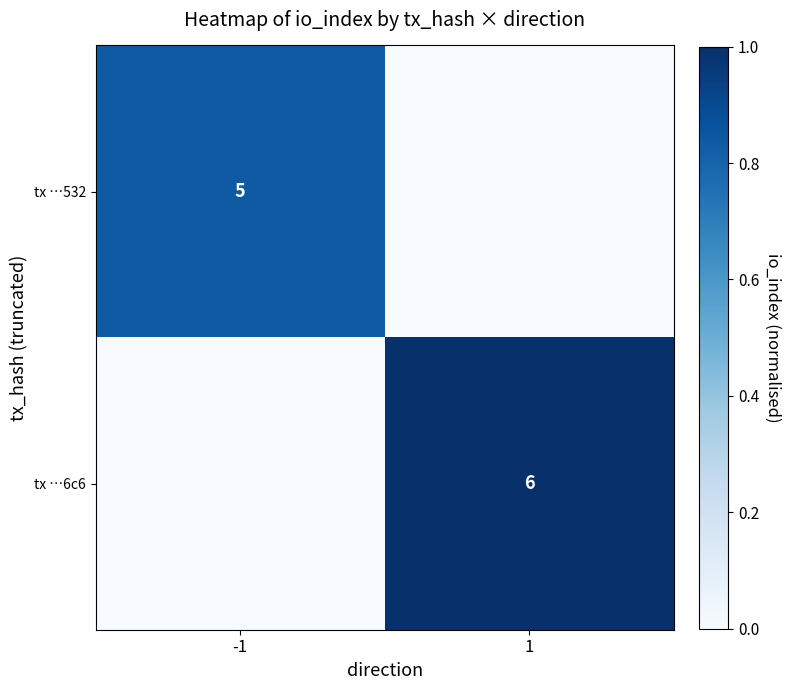

True or false: tx …6c6 has a value of 6 at 1.

True